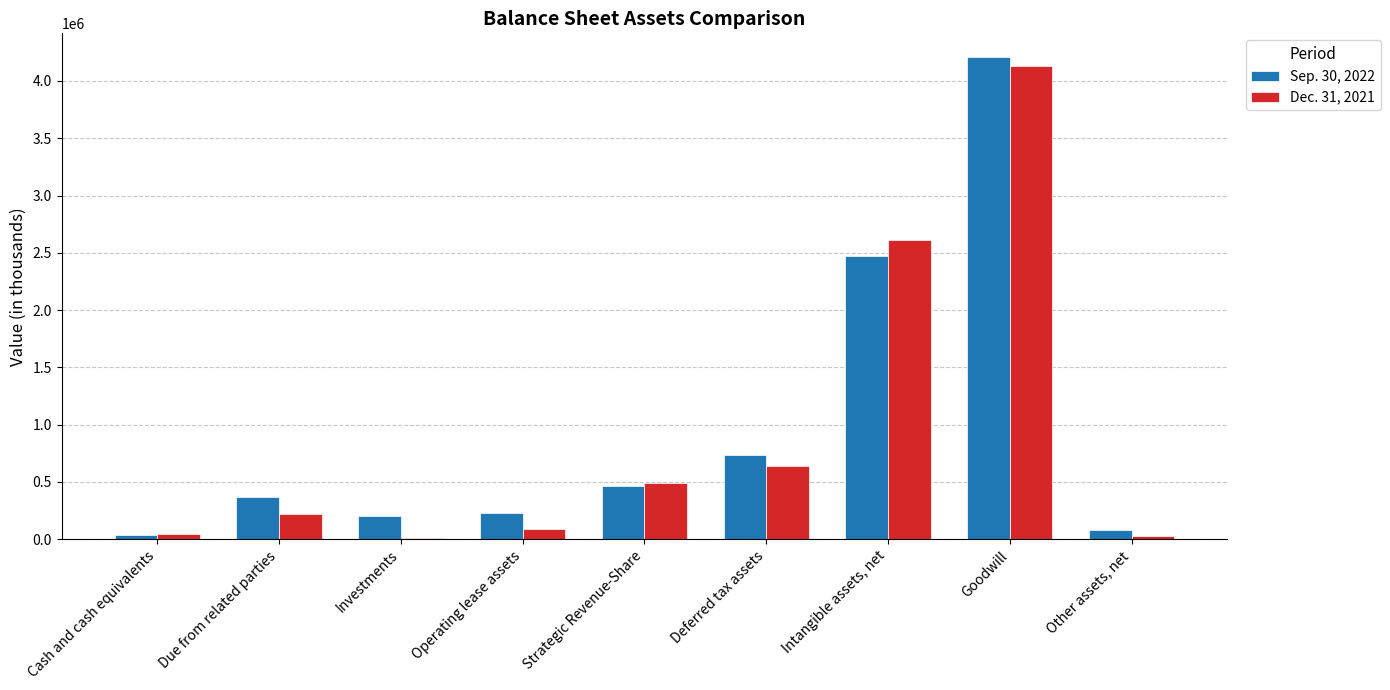

What is the greatest value displayed?

4205159